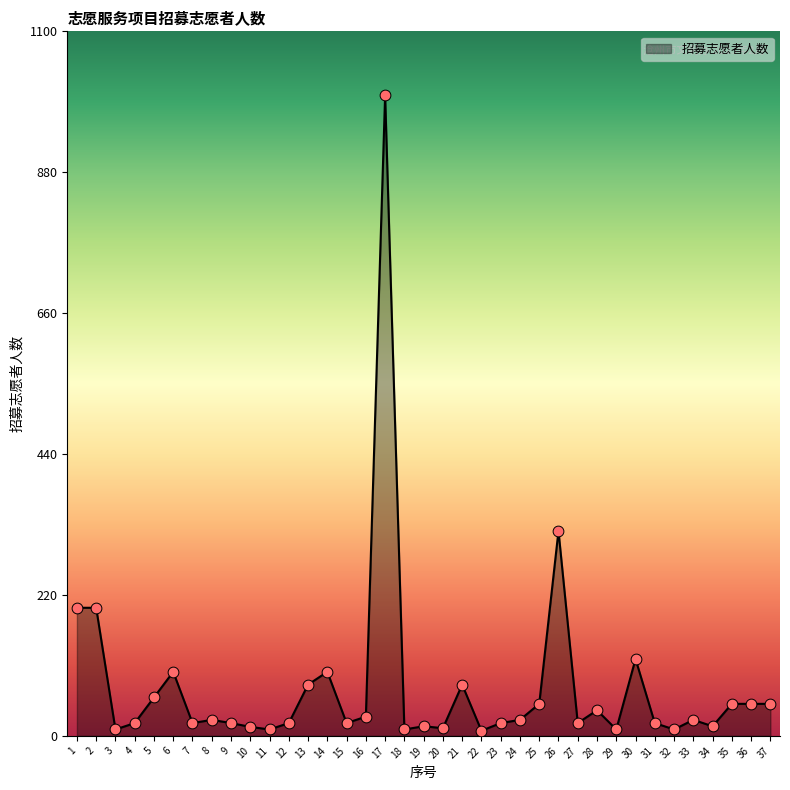

What is the change in value from 8 to 11?

-15